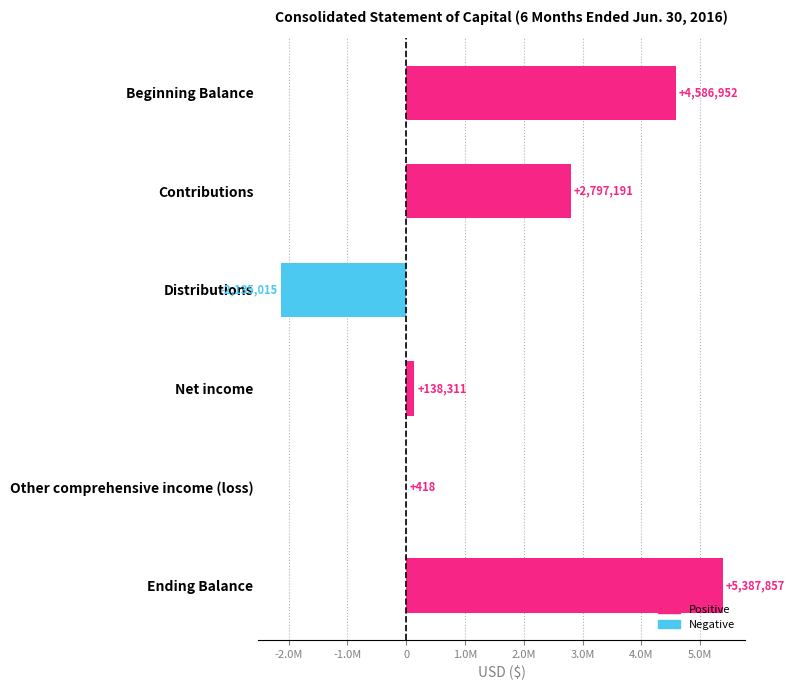

Are the bars horizontal?

Yes